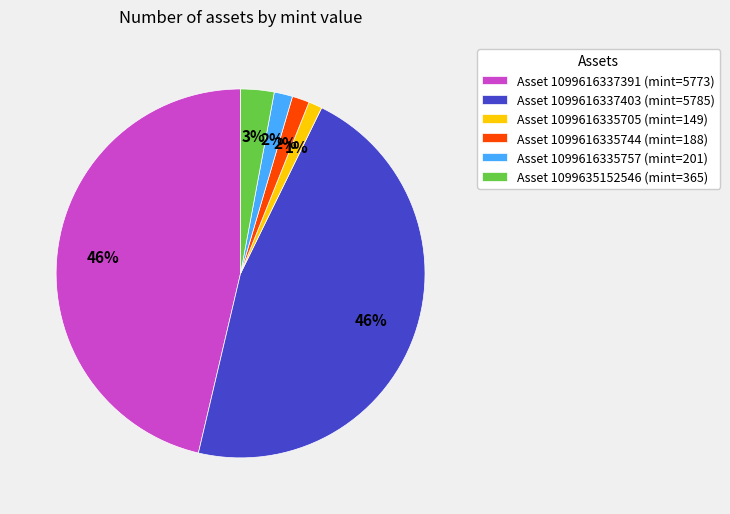

Is there any slice that represents more than half of the pie?

No